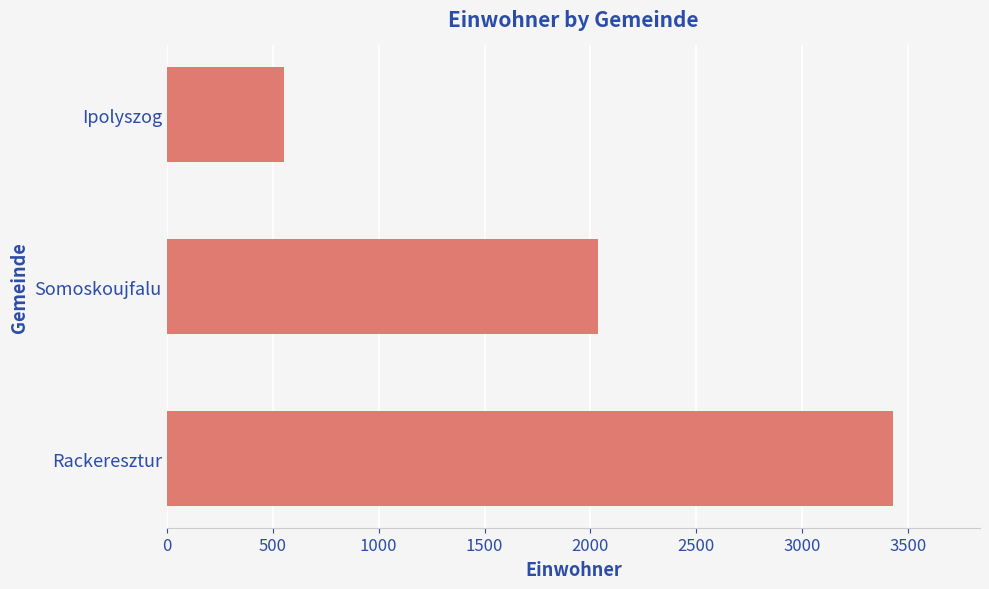

True or false: the data shows 941 at Ipolyszog.

False